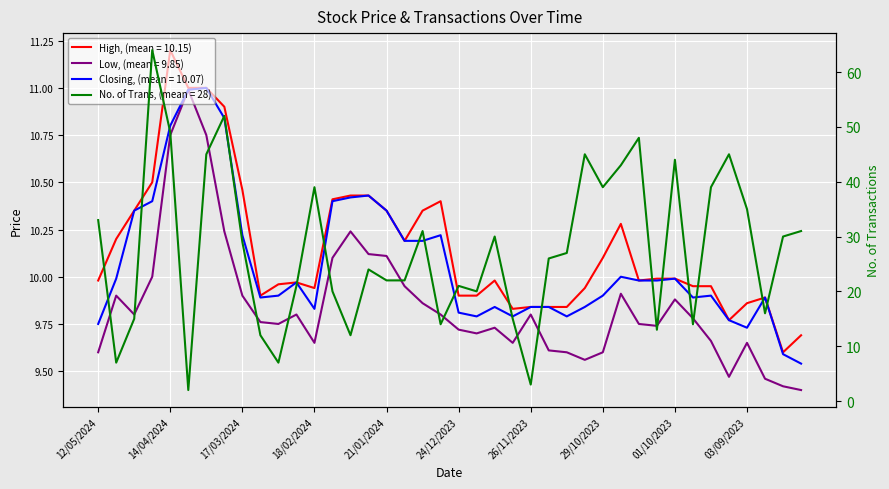

Reading left to right, what are all the values shown in this chart?

High: 12/05/2024=10.0	05/05/2024=10.2	28/04/2024=10.3	21/04/2024=10.5	14/04/2024=11.2	07/04/2024=11.0	31/03/2024=11.0	24/03/2024=10.9	17/03/2024=10.5	10/03/2024=9.9	03/03/2024=10.0	25/02/2024=10.0	18/02/2024=9.9	11/02/2024=10.4	04/02/2024=10.4	28/01/2024=10.4	21/01/2024=10.3	14/01/2024=10.2	07/01/2024=10.3	31/12/2023=10.4	24/12/2023=9.9	17/12/2023=9.9	10/12/2023=10.0	03/12/2023=9.8	26/11/2023=9.8	19/11/2023=9.8	12/11/2023=9.8	05/11/2023=9.9	29/10/2023=10.1	22/10/2023=10.3	15/10/2023=10.0	08/10/2023=10.0	01/10/2023=10.0	24/09/2023=9.9	17/09/2023=9.9	10/09/2023=9.8	03/09/2023=9.9	27/08/2023=9.9	20/08/2023=9.6	13/08/2023=9.7
Low: 12/05/2024=9.6	05/05/2024=9.9	28/04/2024=9.8	21/04/2024=10.0	14/04/2024=10.8	07/04/2024=11.0	31/03/2024=10.8	24/03/2024=10.2	17/03/2024=9.9	10/03/2024=9.8	03/03/2024=9.8	25/02/2024=9.8	18/02/2024=9.7	11/02/2024=10.1	04/02/2024=10.2	28/01/2024=10.1	21/01/2024=10.1	14/01/2024=9.9	07/01/2024=9.9	31/12/2023=9.8	24/12/2023=9.7	17/12/2023=9.7	10/12/2023=9.7	03/12/2023=9.7	26/11/2023=9.8	19/11/2023=9.6	12/11/2023=9.6	05/11/2023=9.6	29/10/2023=9.6	22/10/2023=9.9	15/10/2023=9.8	08/10/2023=9.7	01/10/2023=9.9	24/09/2023=9.8	17/09/2023=9.7	10/09/2023=9.5	03/09/2023=9.7	27/08/2023=9.5	20/08/2023=9.4	13/08/2023=9.4
Closing: 12/05/2024=9.8	05/05/2024=10.0	28/04/2024=10.3	21/04/2024=10.4	14/04/2024=10.8	07/04/2024=11.0	31/03/2024=11.0	24/03/2024=10.8	17/03/2024=10.2	10/03/2024=9.9	03/03/2024=9.9	25/02/2024=10.0	18/02/2024=9.8	11/02/2024=10.4	04/02/2024=10.4	28/01/2024=10.4	21/01/2024=10.3	14/01/2024=10.2	07/01/2024=10.2	31/12/2023=10.2	24/12/2023=9.8	17/12/2023=9.8	10/12/2023=9.8	03/12/2023=9.8	26/11/2023=9.8	19/11/2023=9.8	12/11/2023=9.8	05/11/2023=9.8	29/10/2023=9.9	22/10/2023=10.0	15/10/2023=10.0	08/10/2023=10.0	01/10/2023=10.0	24/09/2023=9.9	17/09/2023=9.9	10/09/2023=9.8	03/09/2023=9.7	27/08/2023=9.9	20/08/2023=9.6	13/08/2023=9.5
No. of Trans: 12/05/2024=33.0	05/05/2024=7.0	28/04/2024=15.0	21/04/2024=64.0	14/04/2024=49.0	07/04/2024=2.0	31/03/2024=45.0	24/03/2024=52.0	17/03/2024=29.0	10/03/2024=12.0	03/03/2024=7.0	25/02/2024=21.0	18/02/2024=39.0	11/02/2024=20.0	04/02/2024=12.0	28/01/2024=24.0	21/01/2024=22.0	14/01/2024=22.0	07/01/2024=31.0	31/12/2023=14.0	24/12/2023=21.0	17/12/2023=20.0	10/12/2023=30.0	03/12/2023=15.0	26/11/2023=3.0	19/11/2023=26.0	12/11/2023=27.0	05/11/2023=45.0	29/10/2023=39.0	22/10/2023=43.0	15/10/2023=48.0	08/10/2023=13.0	01/10/2023=44.0	24/09/2023=14.0	17/09/2023=39.0	10/09/2023=45.0	03/09/2023=35.0	27/08/2023=16.0	20/08/2023=30.0	13/08/2023=31.0